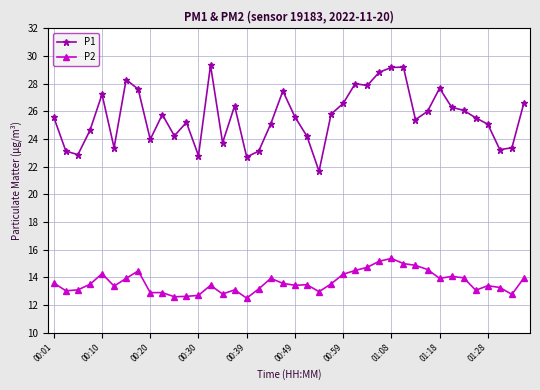

Count the number of categories in the chart.

40